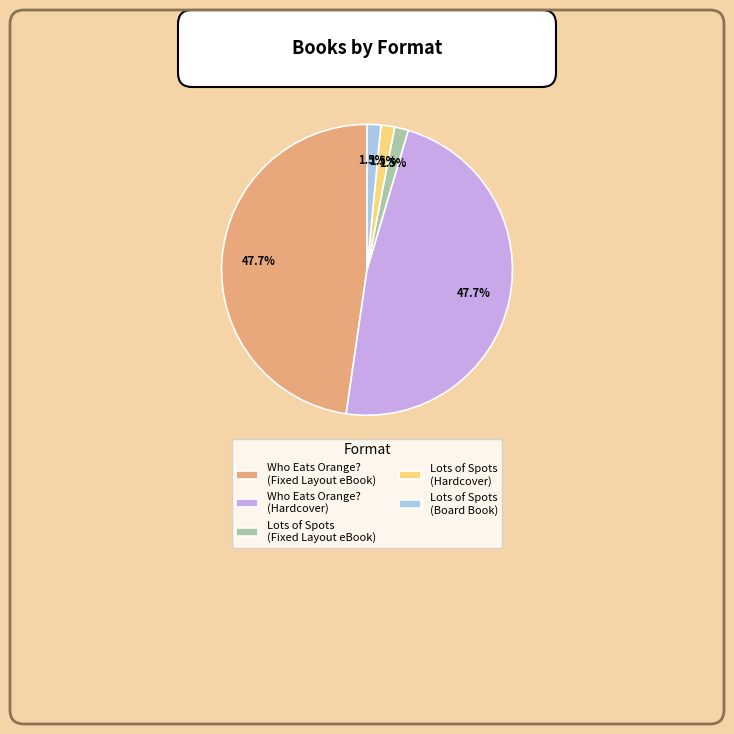

Do Lots of Spots (Hardcover) and Lots of Spots (Fixed Layout eBook) together represent more than half of the pie?

No